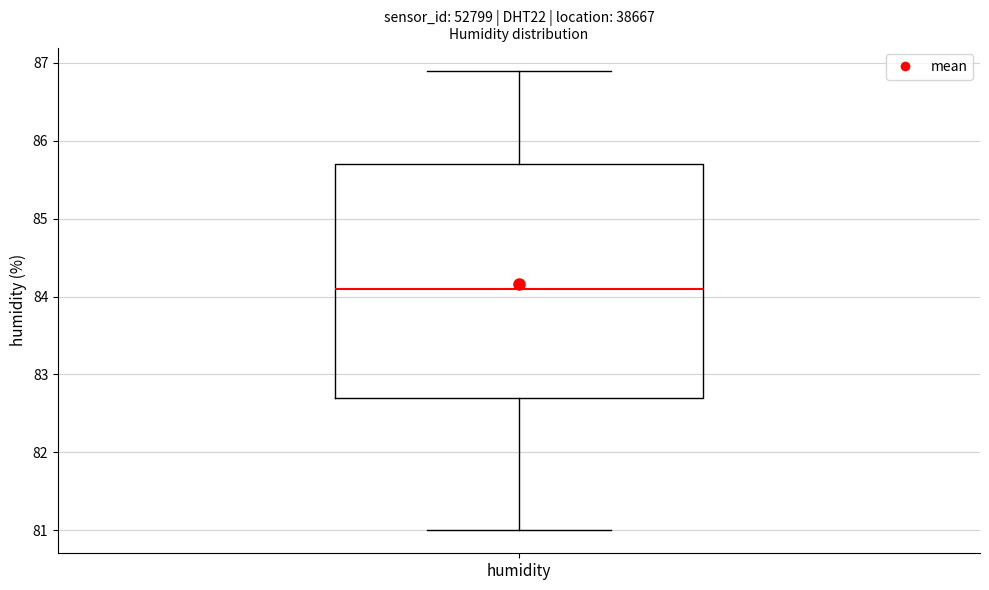

Read this box plot against the y-axis: the position of the median line, the range covered by the box, and the ends of both whiskers. The values are not printed on the chart, so give them approximately, as read against the axis.

median 84.1, box 82.7 to 85.7, whiskers 81.0 to 86.9